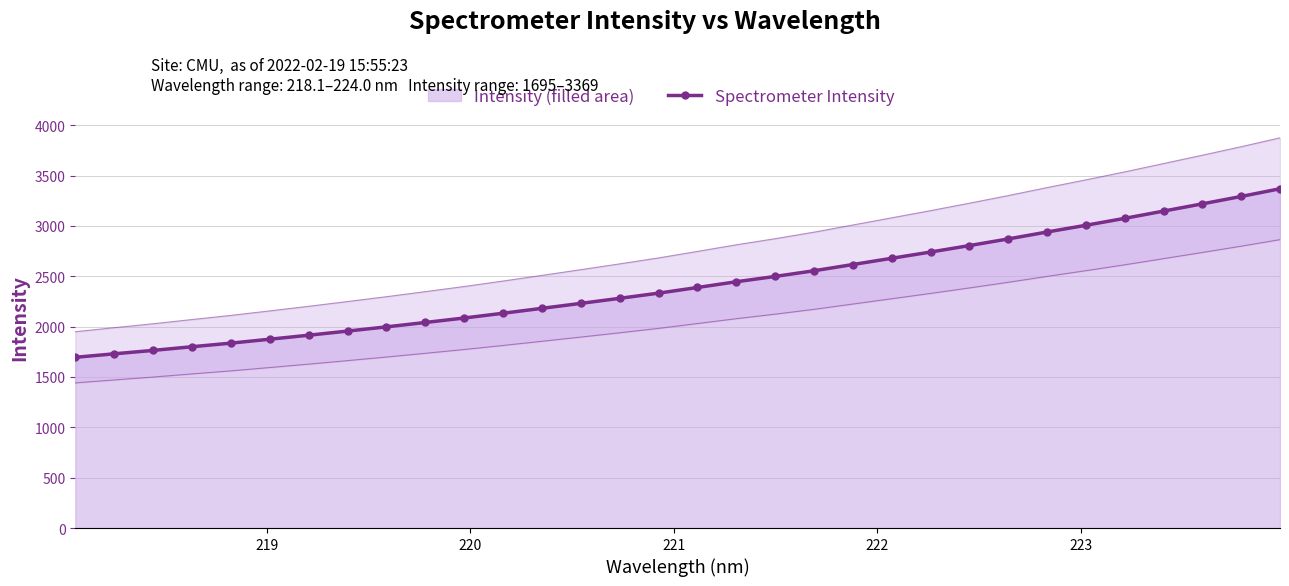

How many categories are shown in the chart?

32